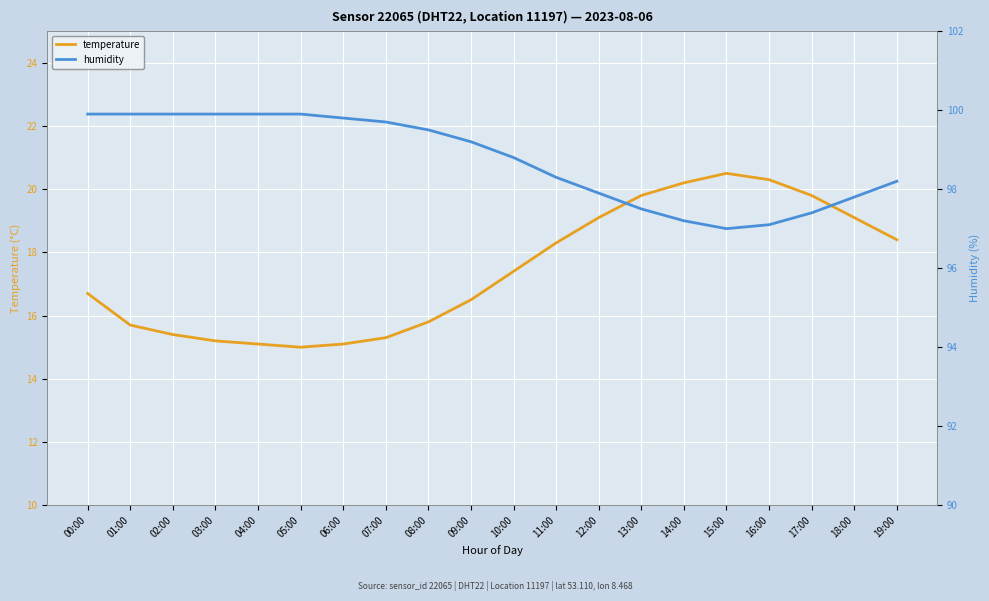

What is the spread (max minus min) of values at 11:00?

80.0